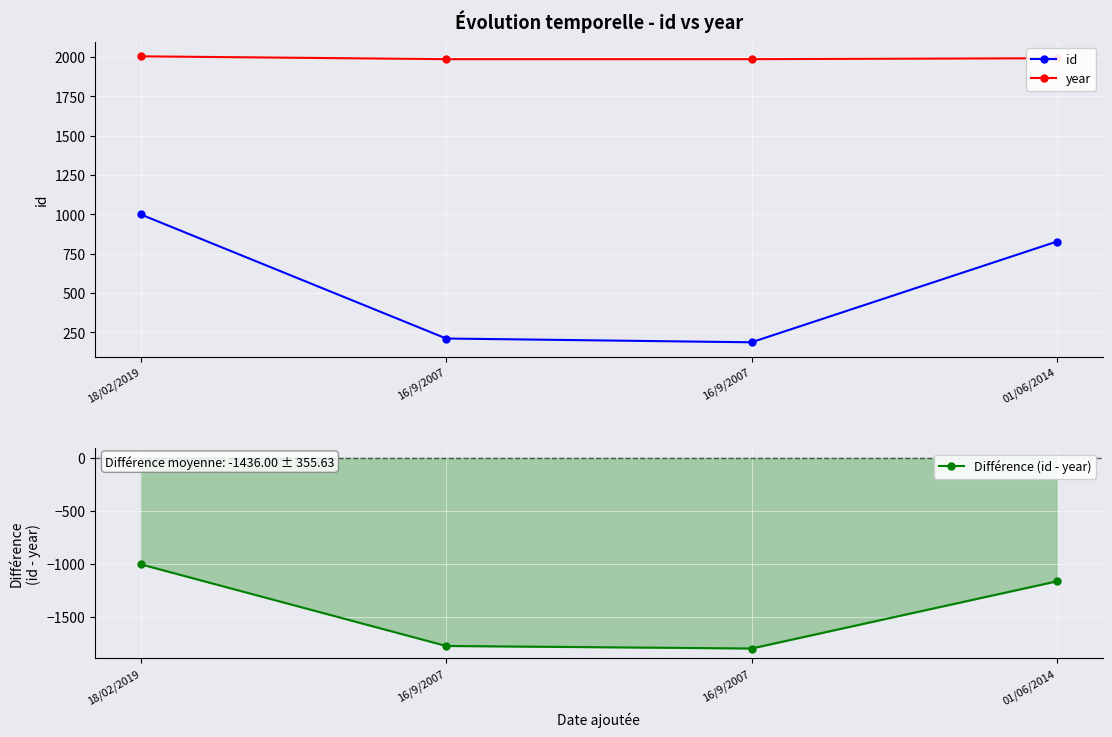

The Différence (id - year) series shows -1130 at 16/9/2007. True or false?

False